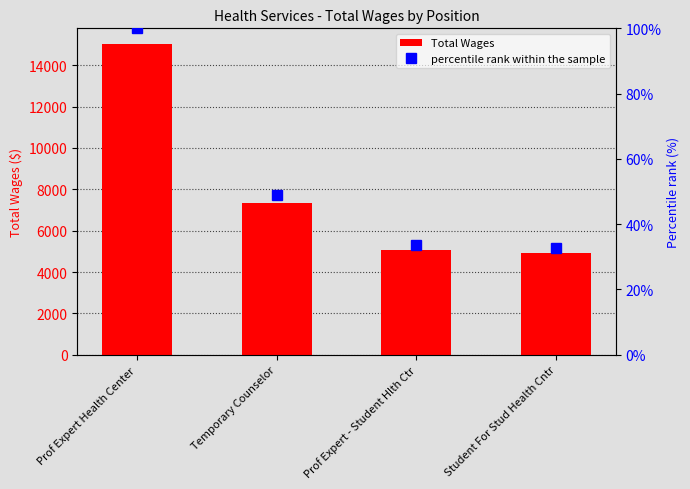

What is the total value across all series at Prof Expert Health Center?

15136.0